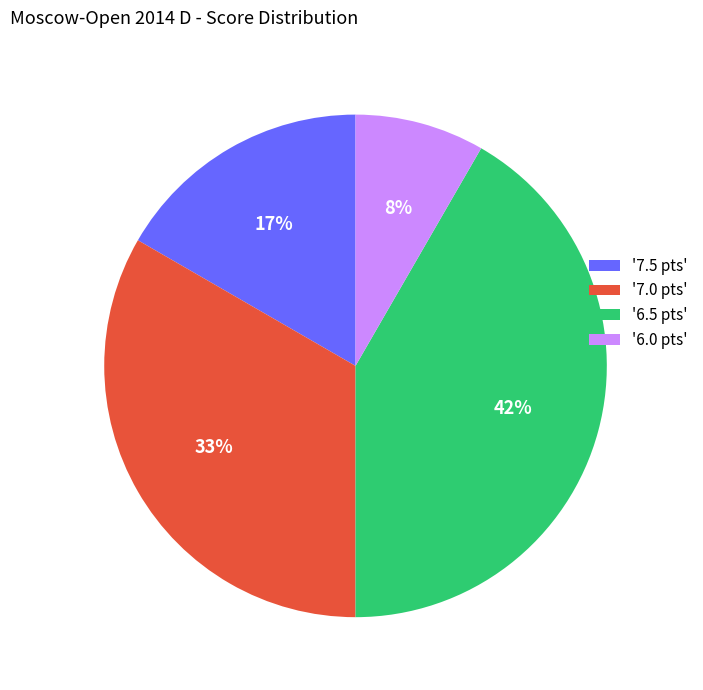

Is there a majority slice in this chart?

No